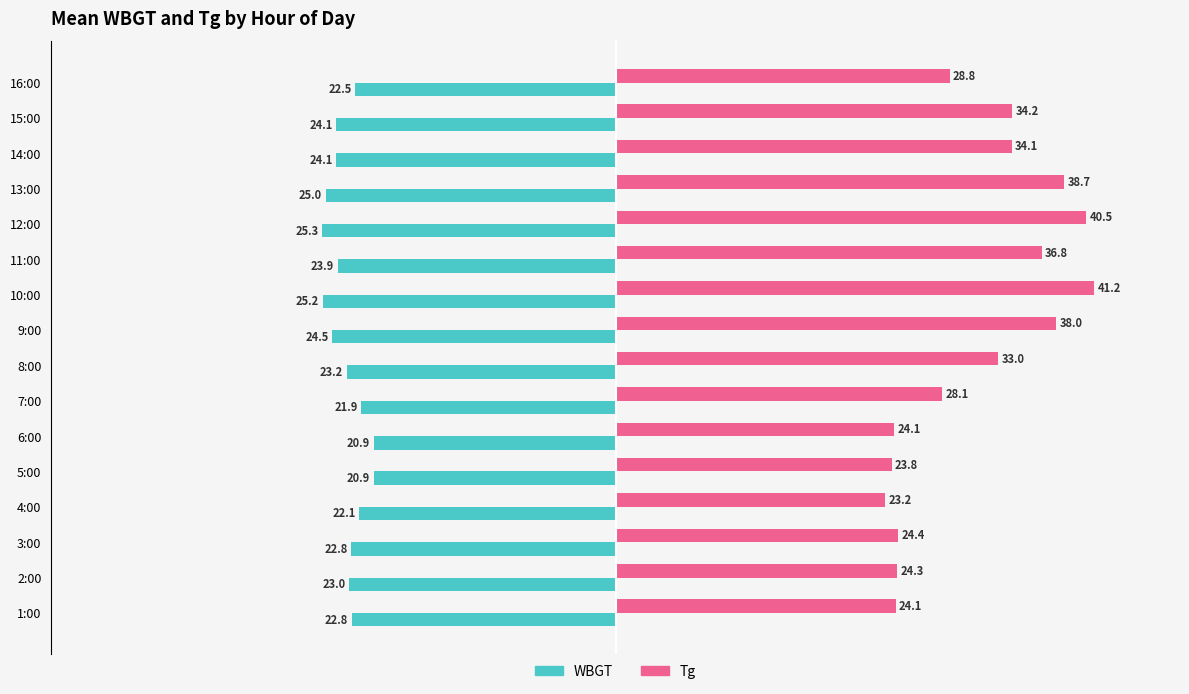

List the series in order of their peak value, lowest first.

WBGT, Tg